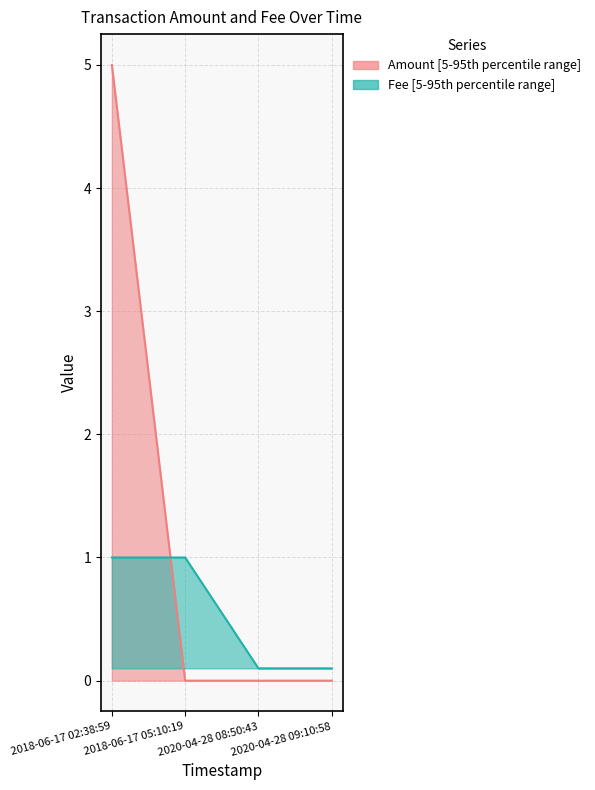

Does the chart have visible grid lines?

Yes